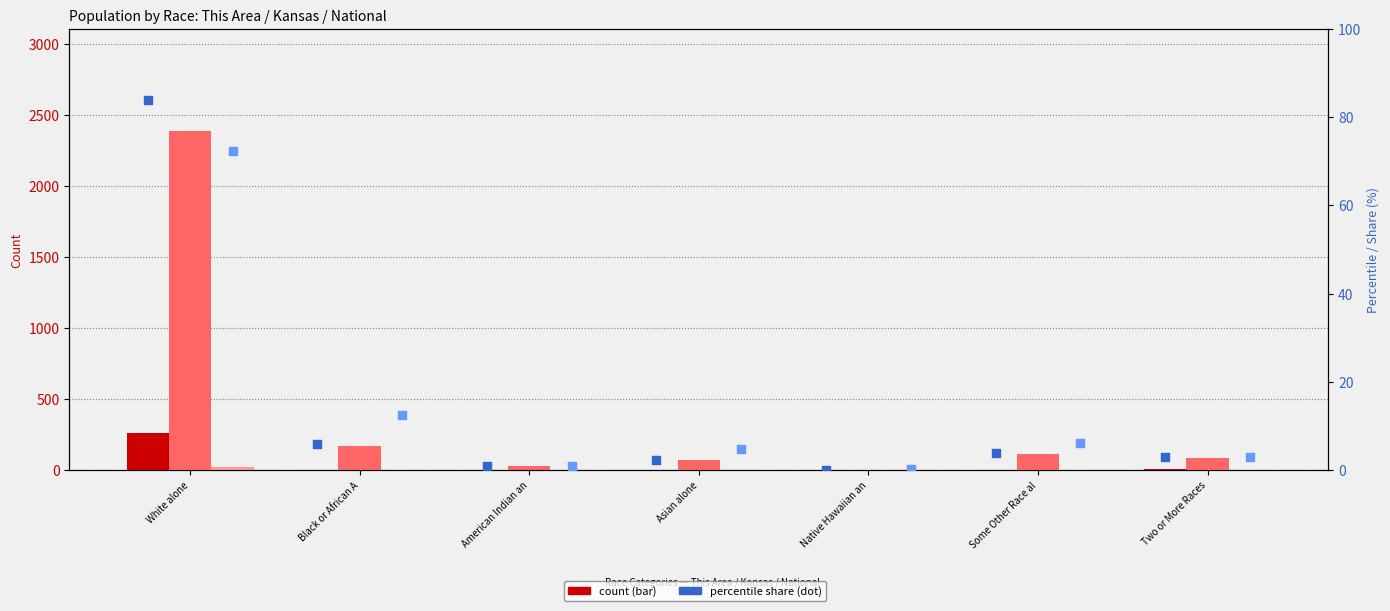

At which category is the sum across all series the highest?

White alone